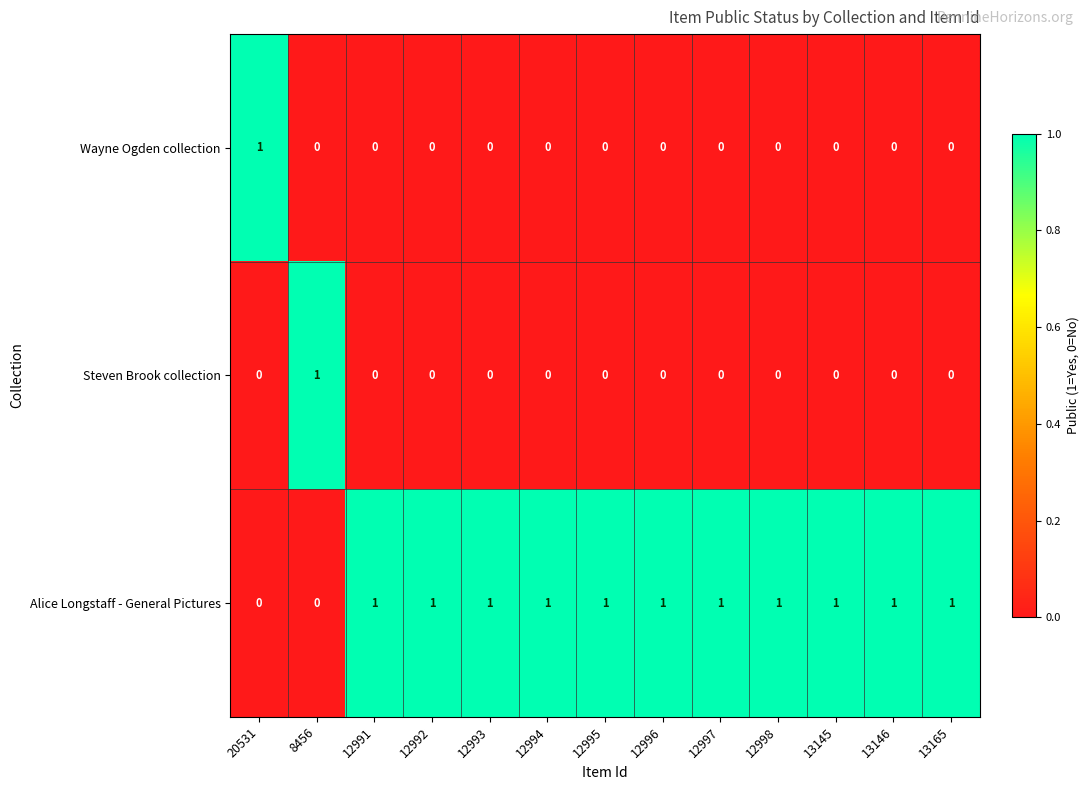

Count the number of data series in this chart.

3